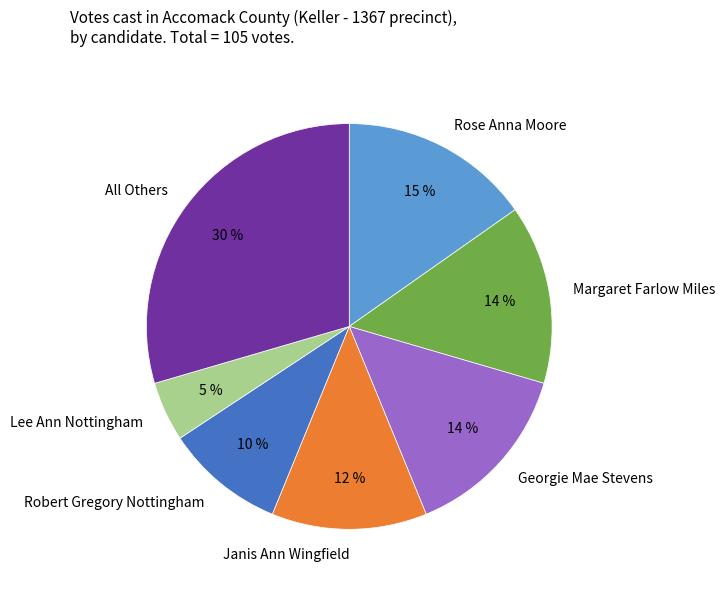

Does Janis Ann Wingfield account for over 50% of the chart?

No